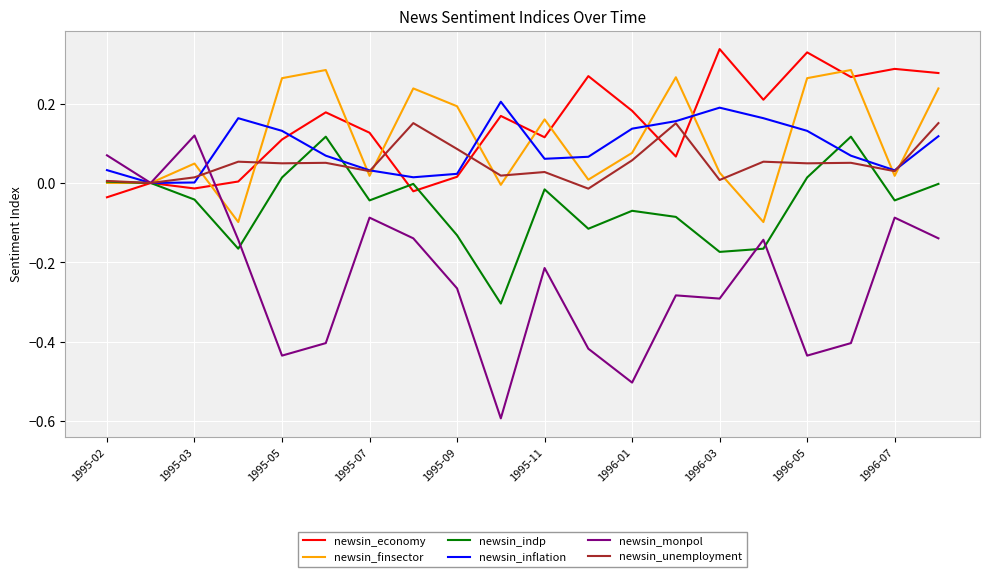

What is the minimum value shown in the chart?

-0.6